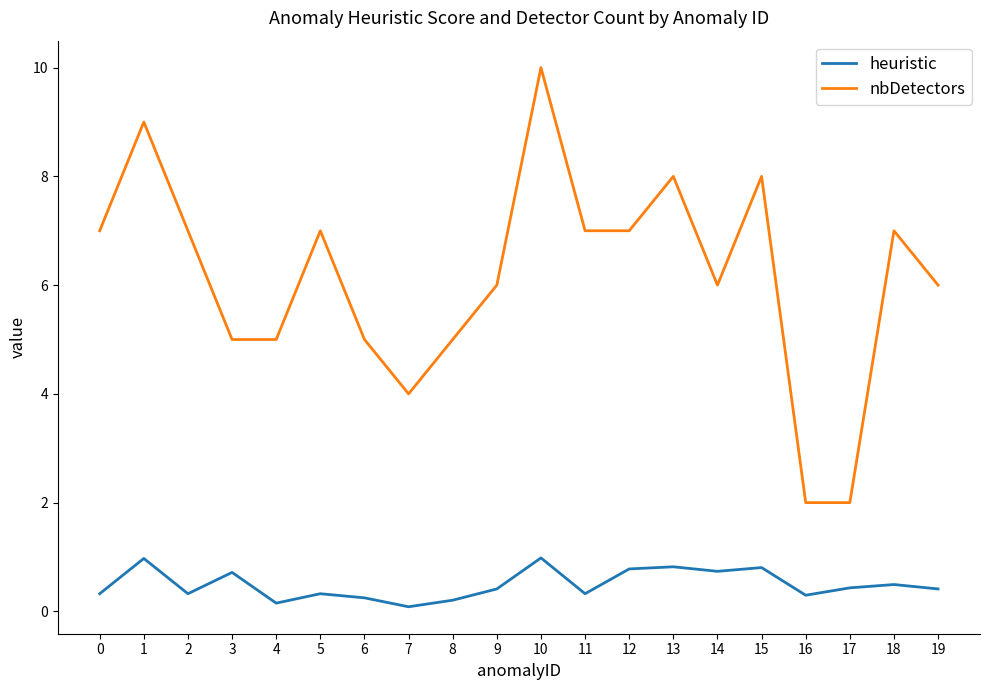

Is it true that nbDetectors equals 4.7 at 0?

False